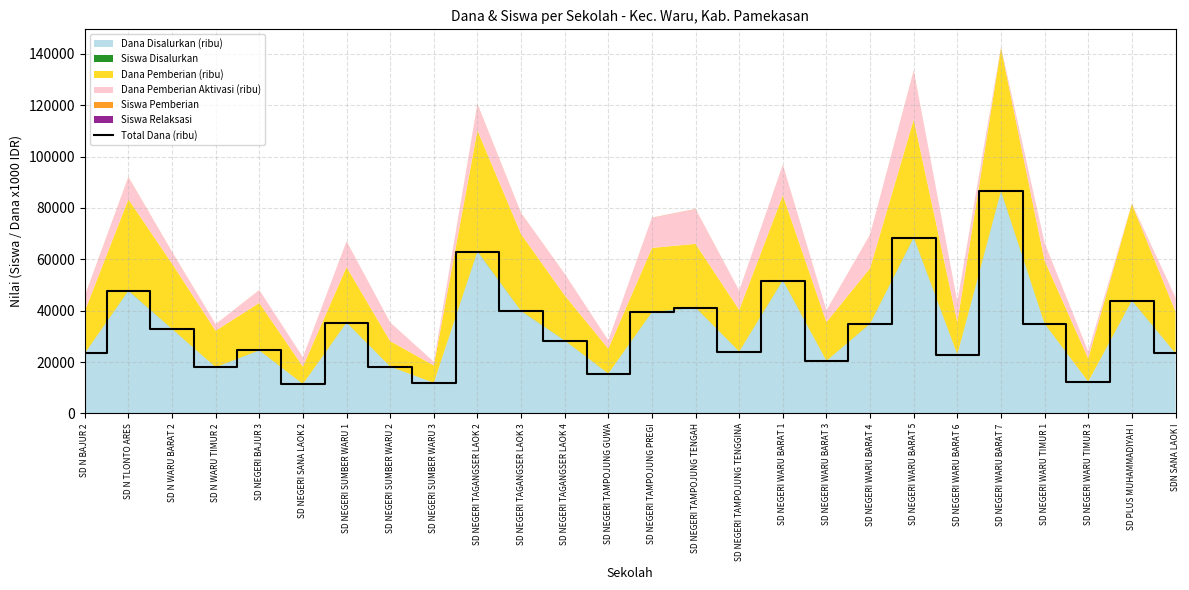

Reading left to right, extract all data points from this chart.

23400	47700	32850	18000	24525	11475	35325	18225	11925	63000	39825	28350	15525	39375	41175	24075	51750	20475	34875	68400	22950	86400	34875	12375	43875	23400